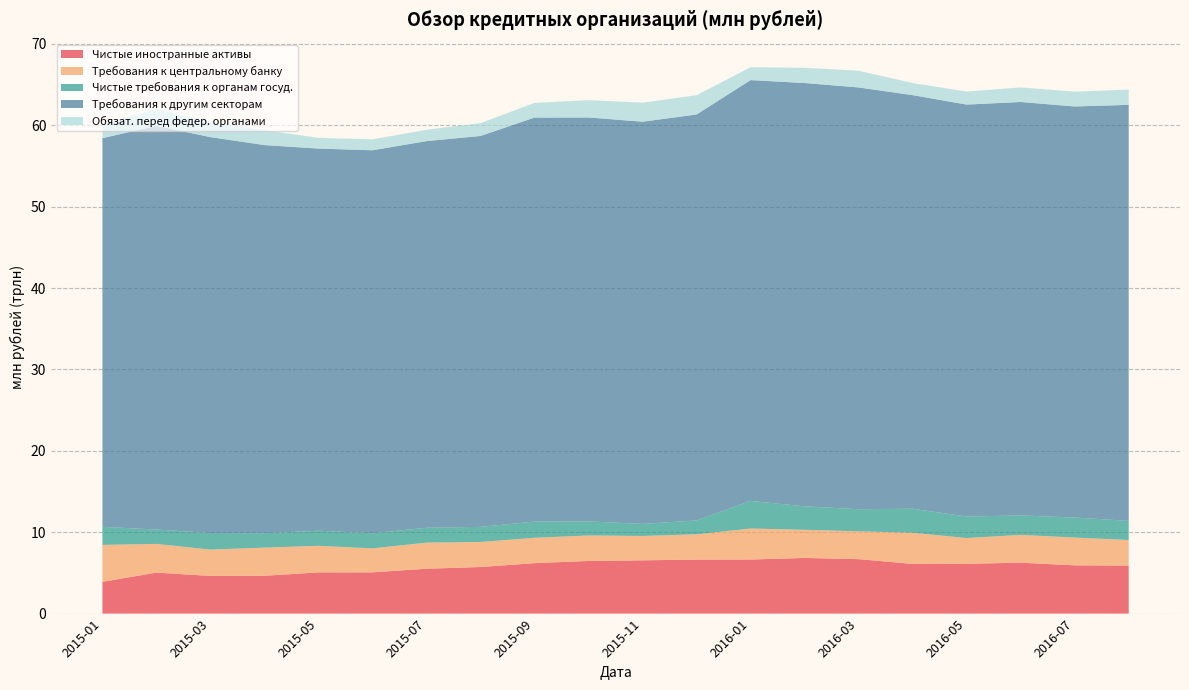

Reading left to right, list all the values displayed in this chart.

Чистые иностранные активы: 2015-01=3904542	2015-02=5037962	2015-03=4627406	2015-04=4646522	2015-05=5062810	2015-06=5071071	2015-07=5513432	2015-08=5724613	2015-09=6198661	2015-10=6470363	2015-11=6545621	2015-12=6637501	2016-01=6642712	2016-02=6840293	2016-03=6691559	2016-04=6104176	2016-05=6123888	2016-06=6255570	2016-07=5930890	2016-08=5903564
Требования к центральному банку: 2015-01=4538707	2015-02=3527240	2015-03=3236156	2015-04=3463220	2015-05=3266161	2015-06=2944405	2015-07=3204419	2015-08=3077605	2015-09=3116506	2015-10=3130462	2015-11=2993183	2015-12=3108587	2016-01=3811452	2016-02=3457129	2016-03=3419859	2016-04=3833760	2016-05=3161336	2016-06=3414165	2016-07=3413193	2016-08=3138466
Чистые требования к органам госуд.: 2015-01=2217474	2015-02=1766748	2015-03=2035955	2015-04=1768914	2015-05=1858980	2015-06=1860302	2015-07=1830459	2015-08=1856359	2015-09=1993007	2015-10=1728750	2015-11=1485201	2015-12=1707012	2016-01=3396325	2016-02=2883113	2016-03=2713286	2016-04=2950364	2016-05=2644461	2016-06=2391467	2016-07=2465466	2016-08=2353069
Требования к другим секторам: 2015-01=47765432	2015-02=49608570	2015-03=48652619	2015-04=47696284	2015-05=46956383	2015-06=47062407	2015-07=47514661	2015-08=48034508	2015-09=49650211	2015-10=49640437	2015-11=49423085	2015-12=49881422	2016-01=51710342	2016-02=52020246	2016-03=51833719	2016-04=50822885	2016-05=50623020	2016-06=50809789	2016-07=50510687	2016-08=51124227
Обязат. перед федер. органами: 2015-01=1725188	2015-02=2065768	2015-03=1870633	2015-04=1836051	2015-05=1317257	2015-06=1343575	2015-07=1398029	2015-08=1581238	2015-09=1800164	2015-10=2130205	2015-11=2344961	2015-12=2371725	2016-01=1584202	2016-02=1871784	2016-03=2056437	2016-04=1488641	2016-05=1601580	2016-06=1794996	2016-07=1821946	2016-08=1875798